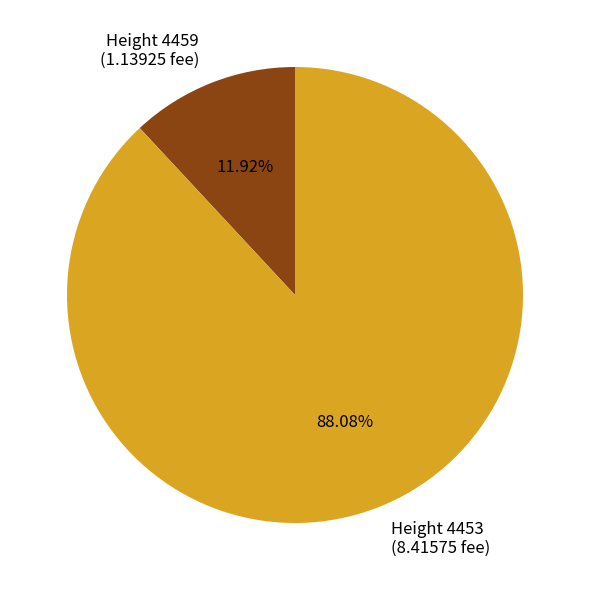

Approximately how many times larger is the value at Height 4453 (8.41575 fee) compared to Height 4459 (1.13925 fee)?

7.4